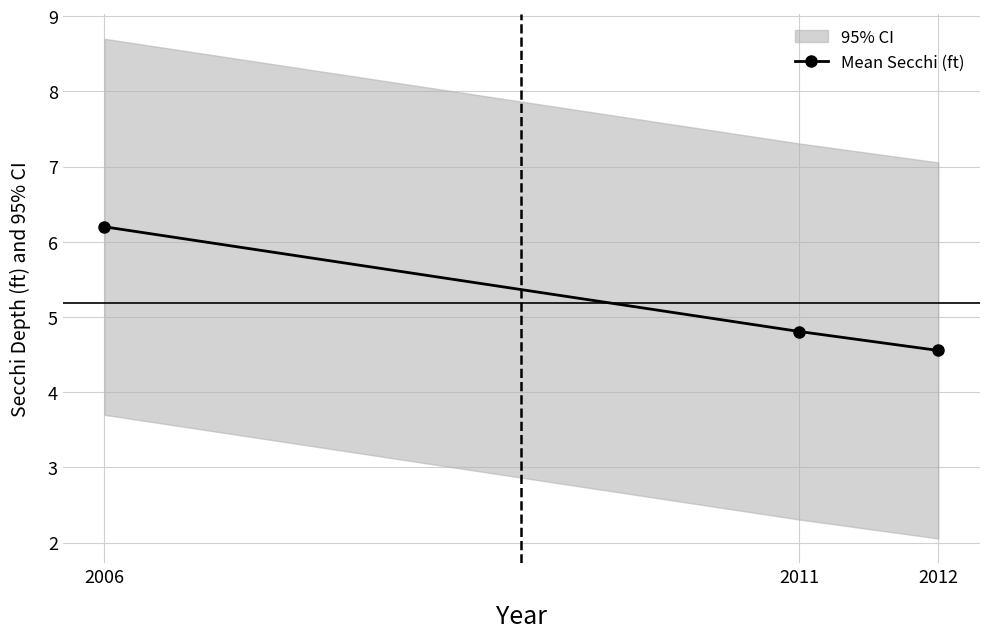

List the labels in order of value, smallest first.

2012, 2011, 2006